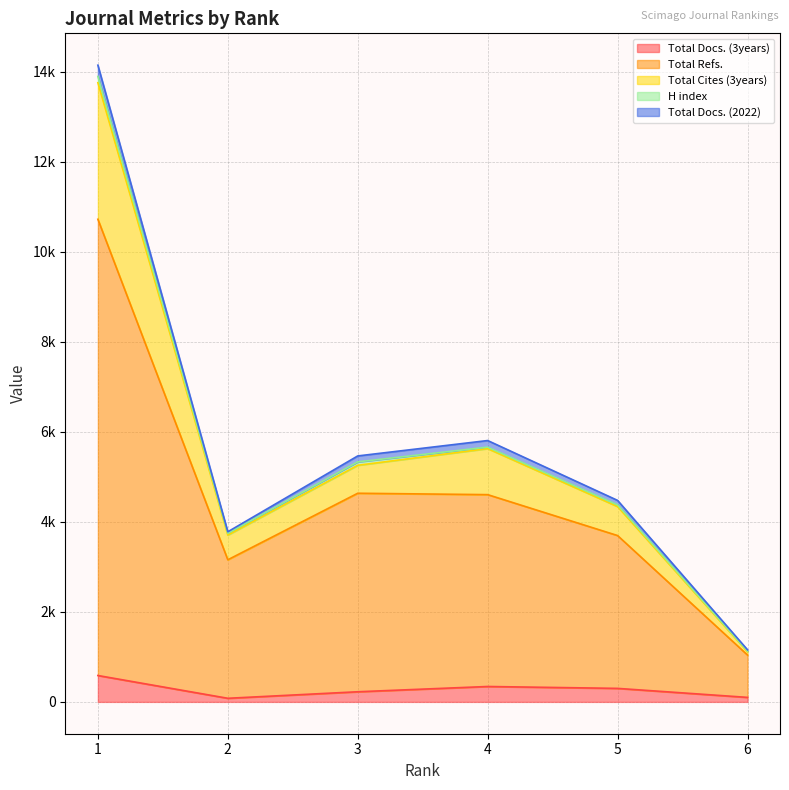

At which category does Total Cites (3years) reach its first local valley?

2